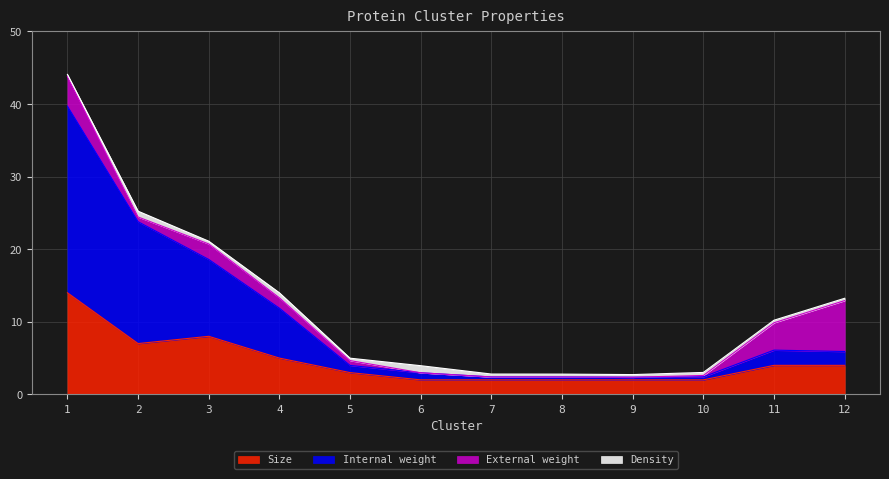

At which category does Size reach its first local valley?

2